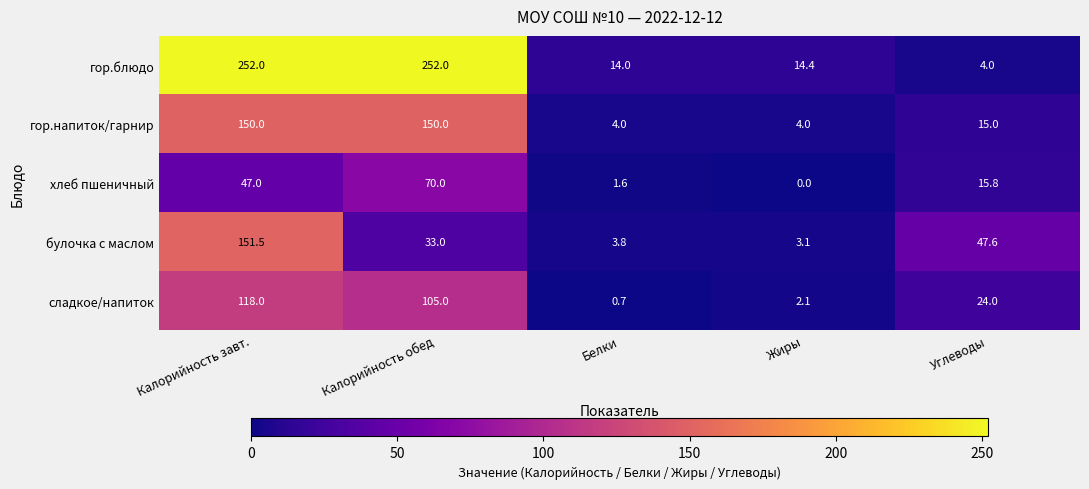

Which series changed the most between Белки and Углеводы?

булочка с маслом